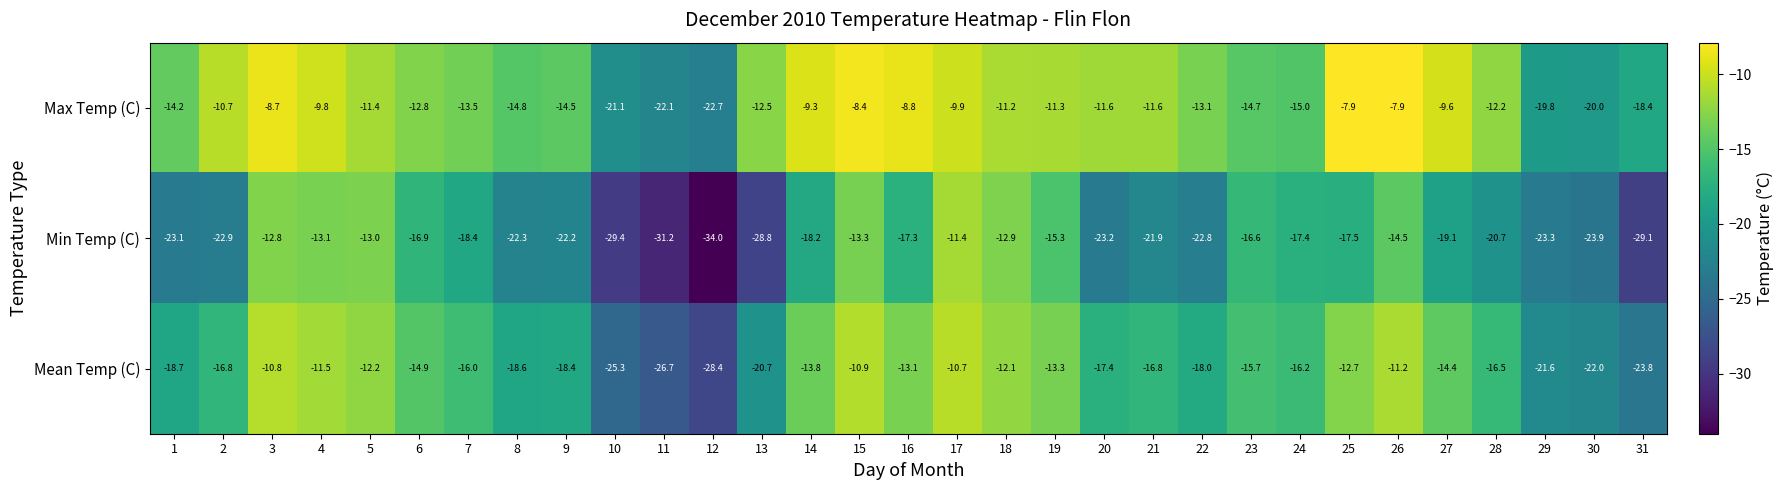

How many data points in Max Temp (C) are above -12?

15